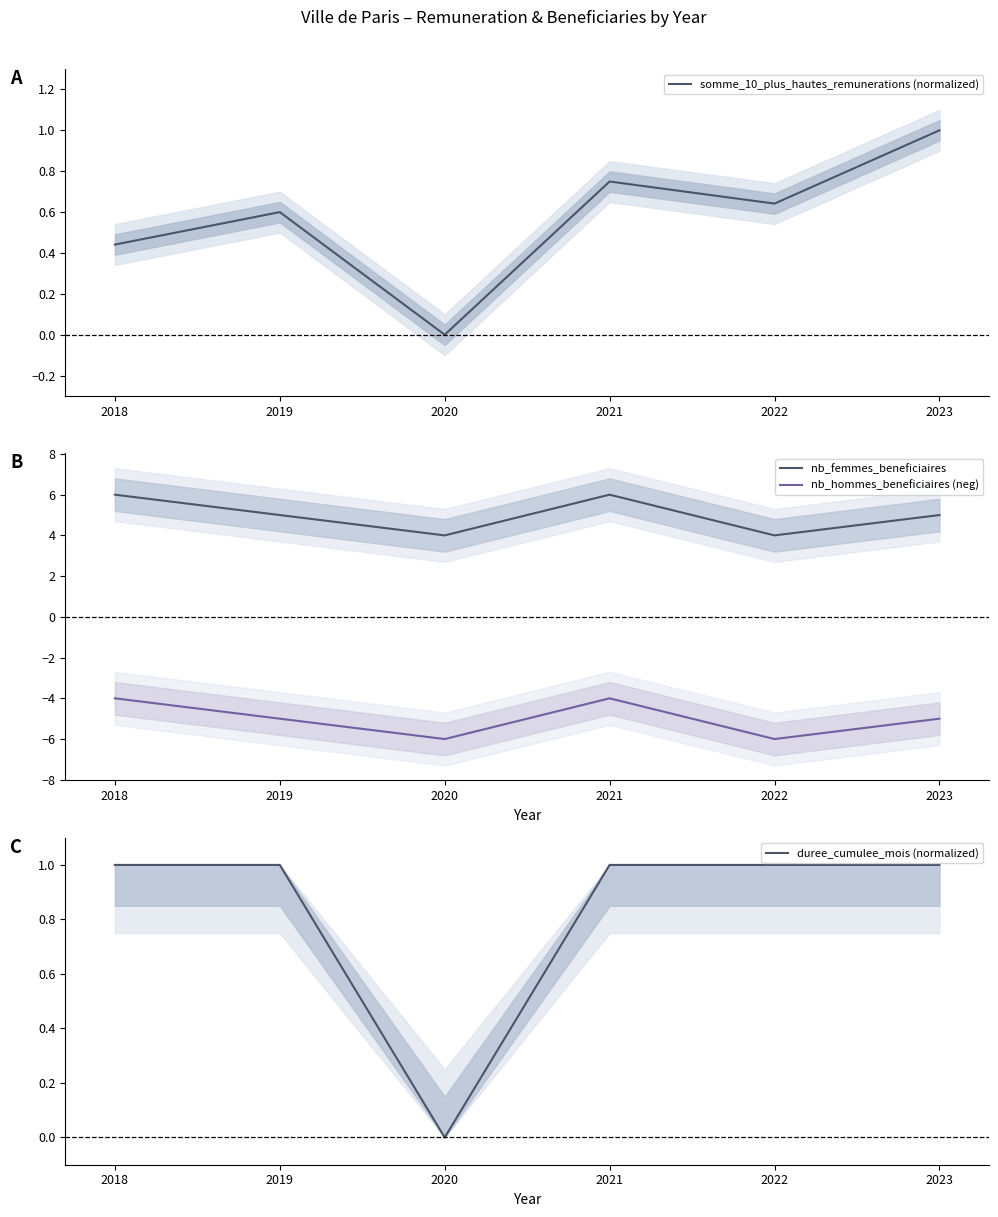

Rank the series at 2018 from highest to lowest value.

nb_femmes_beneficiaires, duree_cumulee_mois (normalized), somme_10_plus_hautes_remunerations (normalized), nb_hommes_beneficiaires (neg)